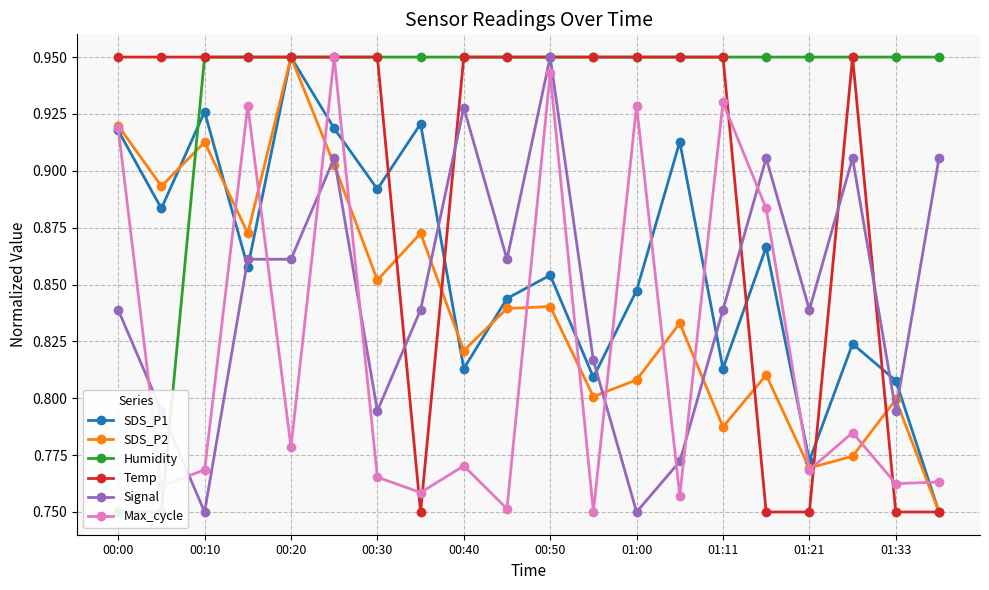

Does the chart have visible grid lines?

Yes